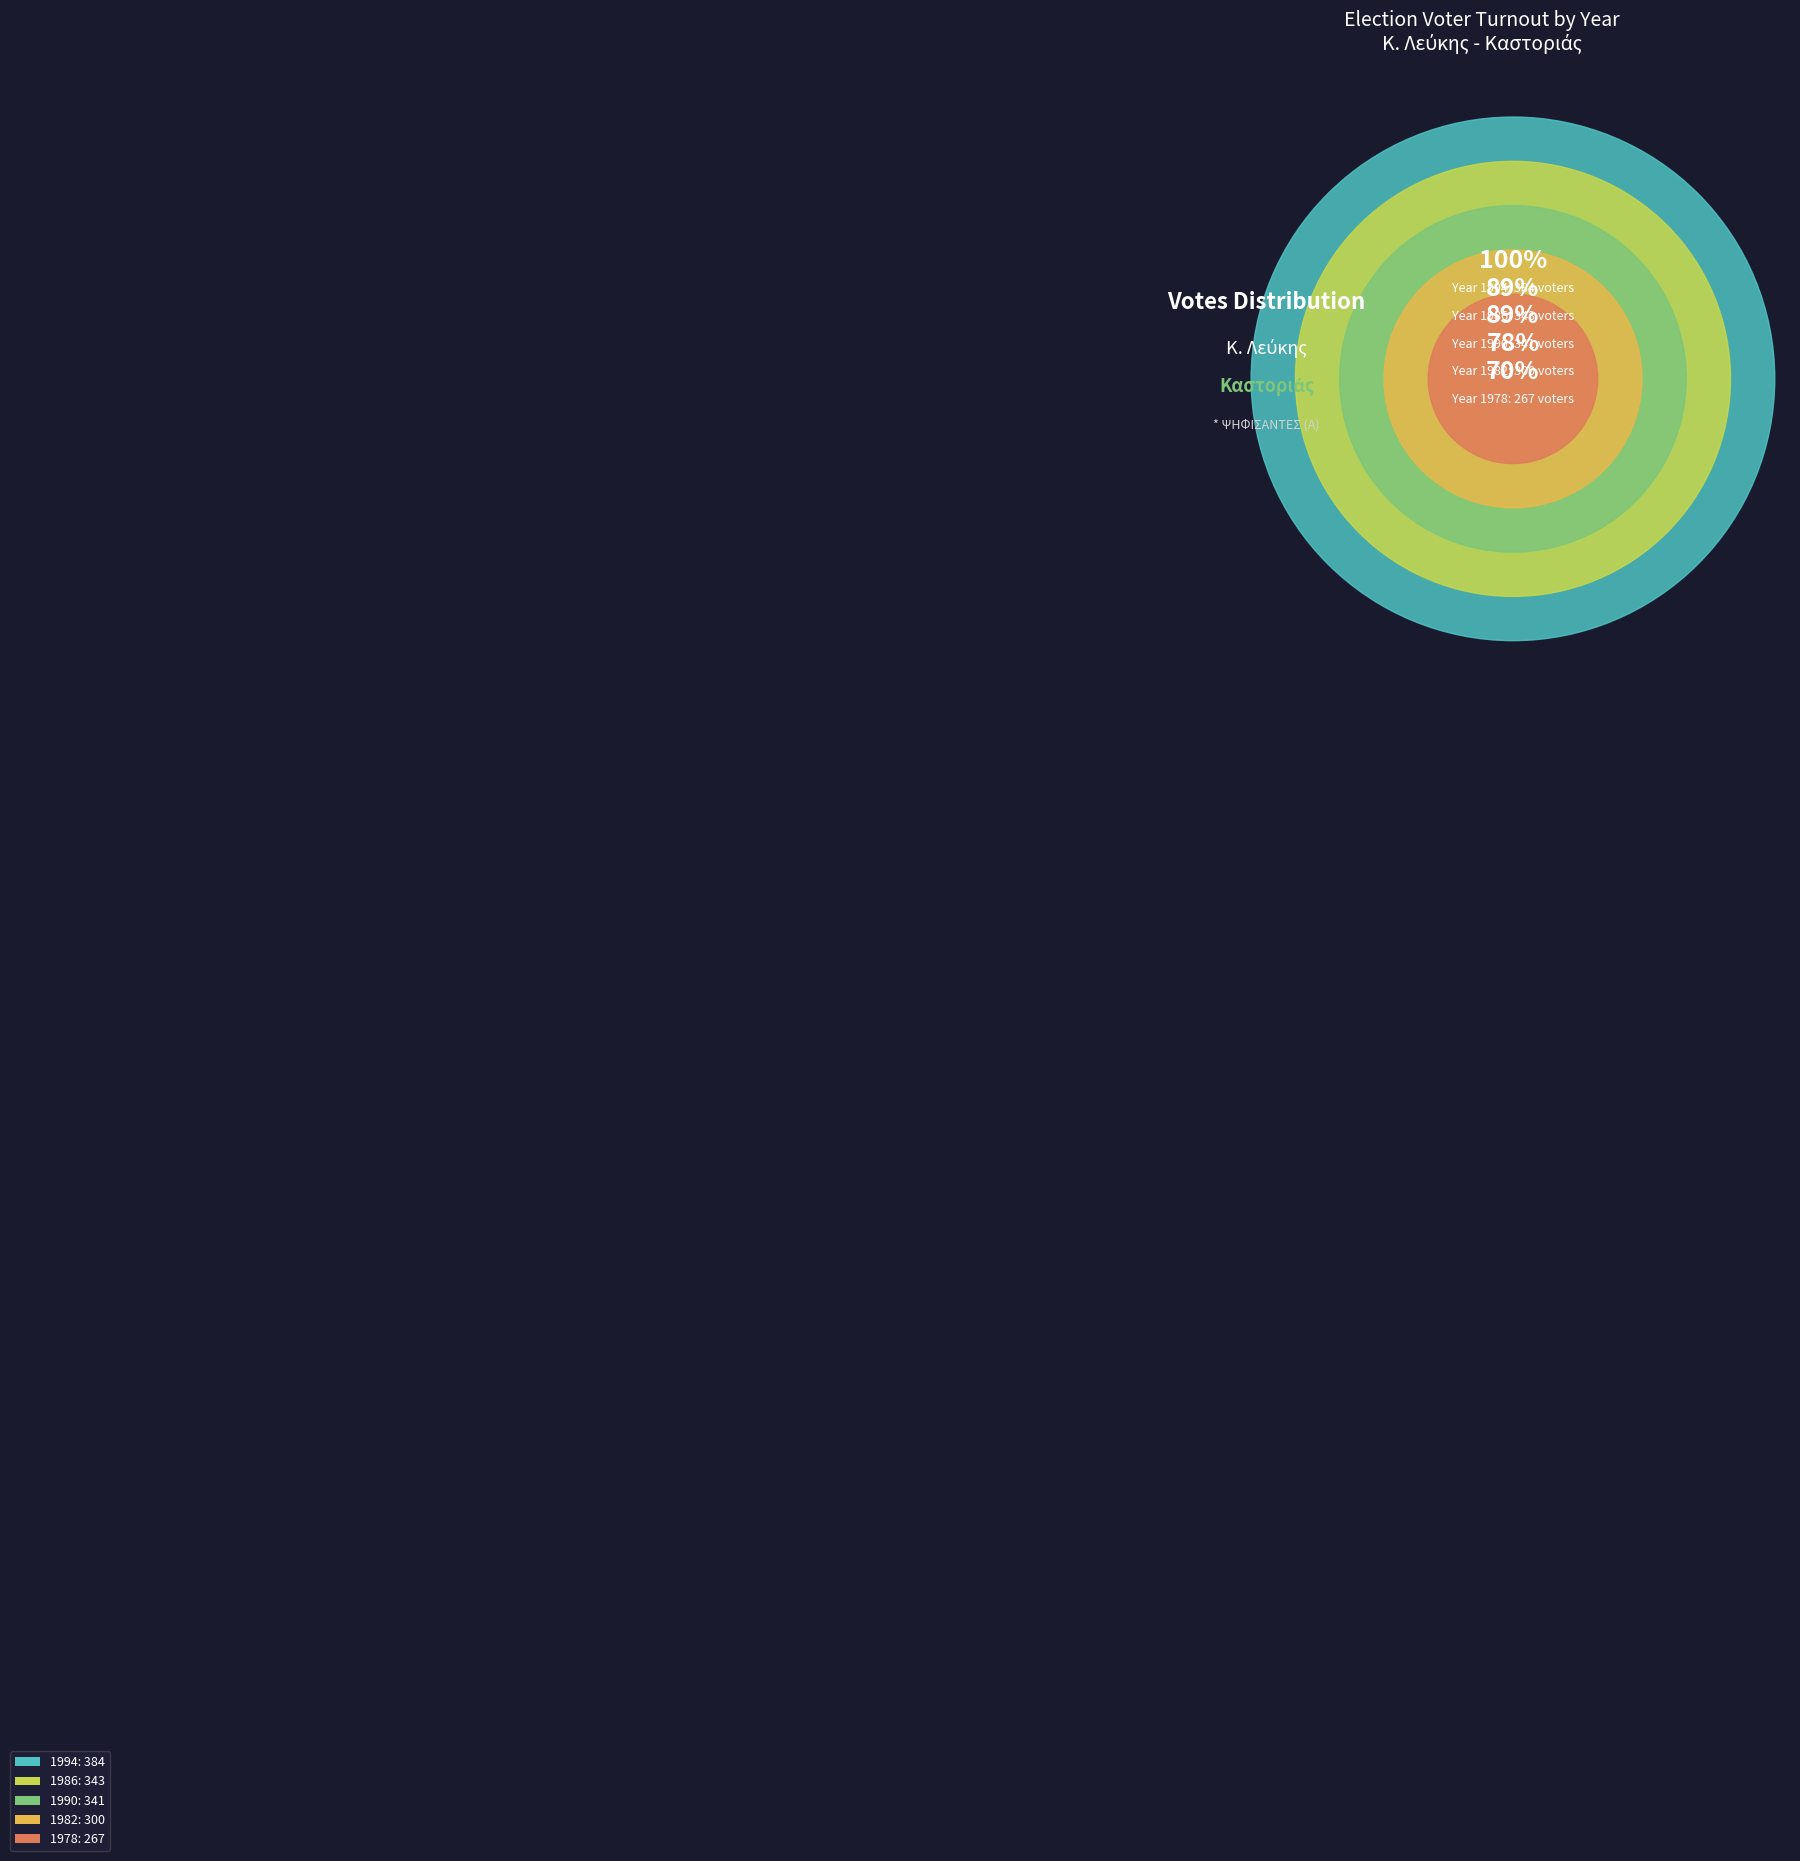

Rank the categories by value from lowest to highest.

1978, 1982, 1990, 1986, 1994